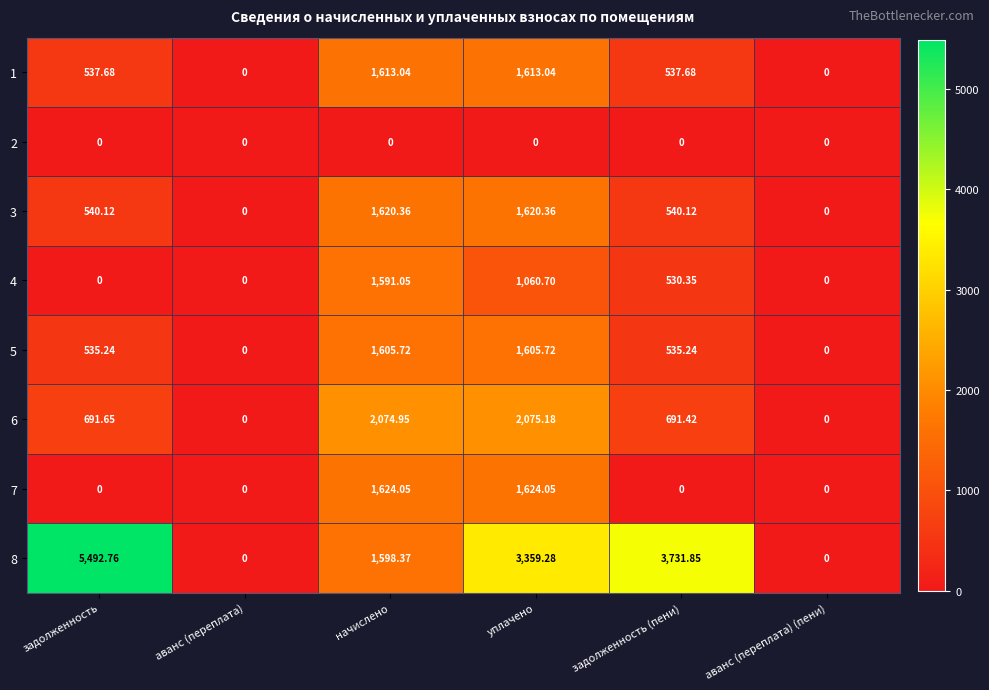

At which label is 8 closest to 2746?

уплачено